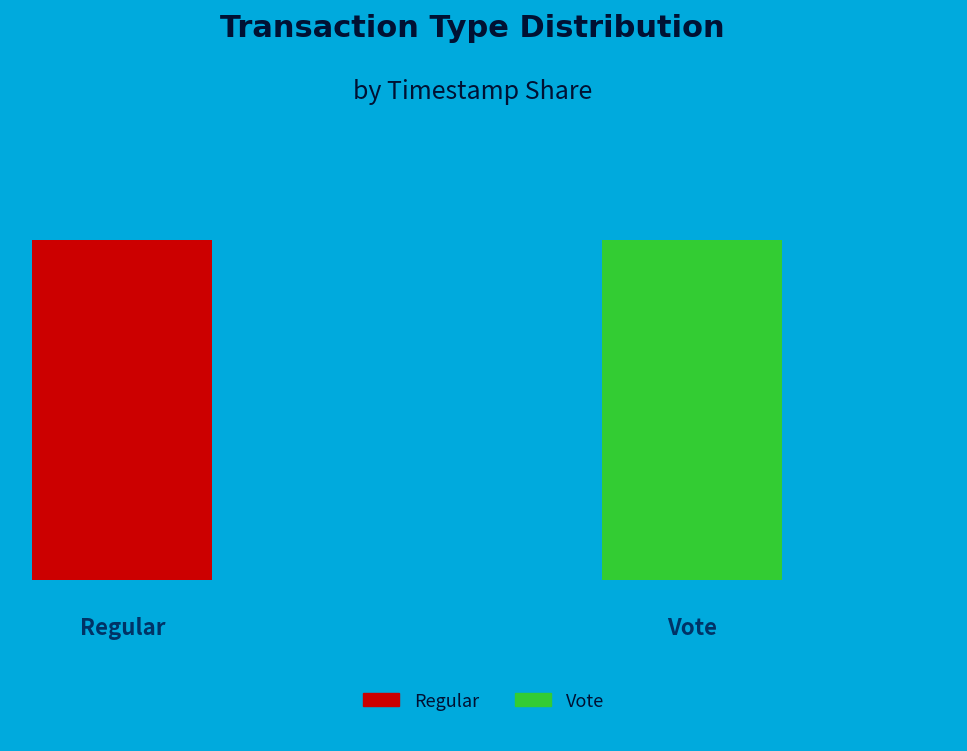

Count the number of slices in the pie.

2